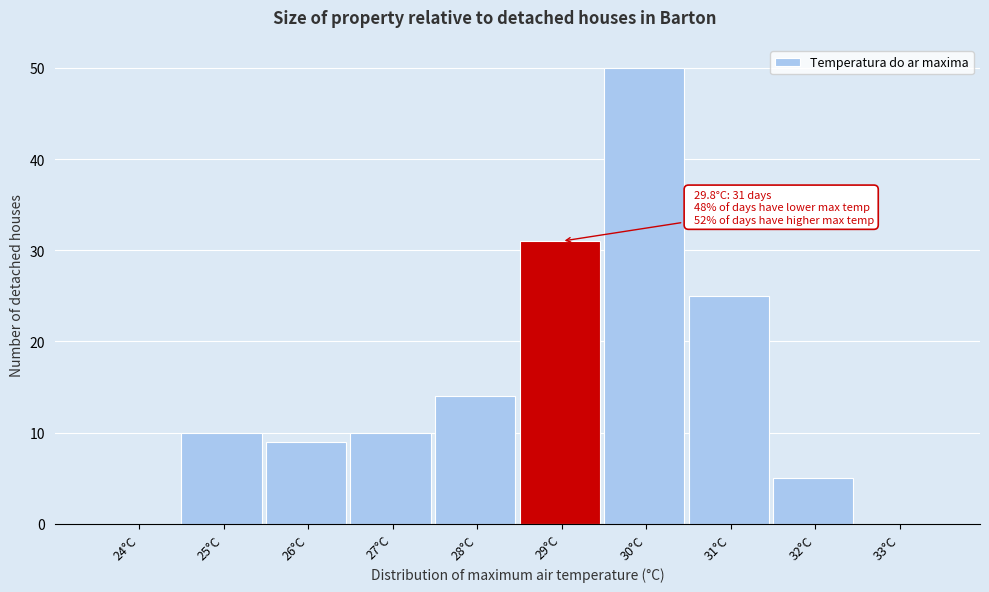

Reading left to right, list all the values displayed in this chart.

24°C=0	25°C=10	26°C=9	27°C=10	28°C=14	29°C=31	30°C=50	31°C=25	32°C=5	33°C=0